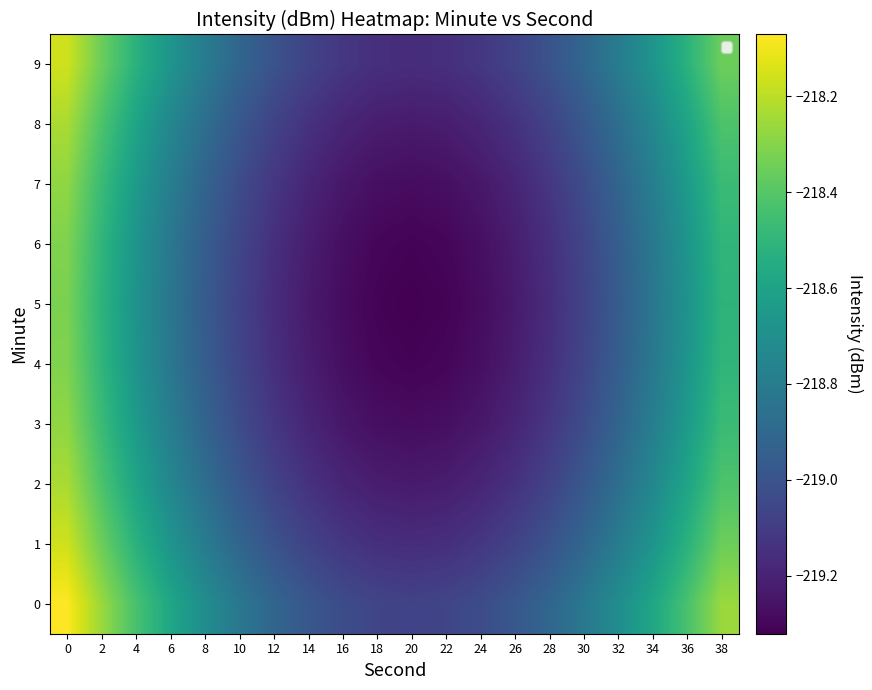

What is the total value across all series at 10?

-2189.9